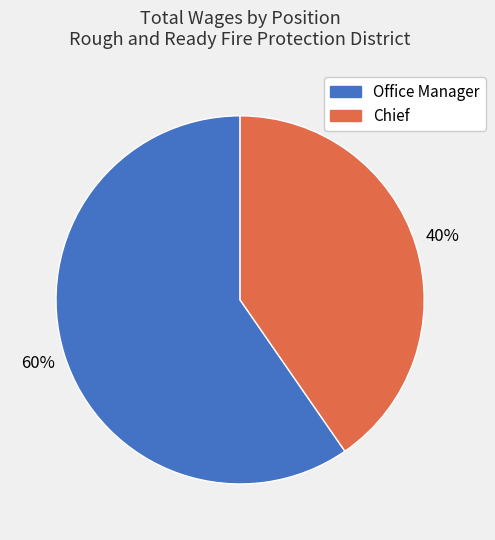

To the nearest percent, what is the combined percentage of Chief and Office Manager?

100%